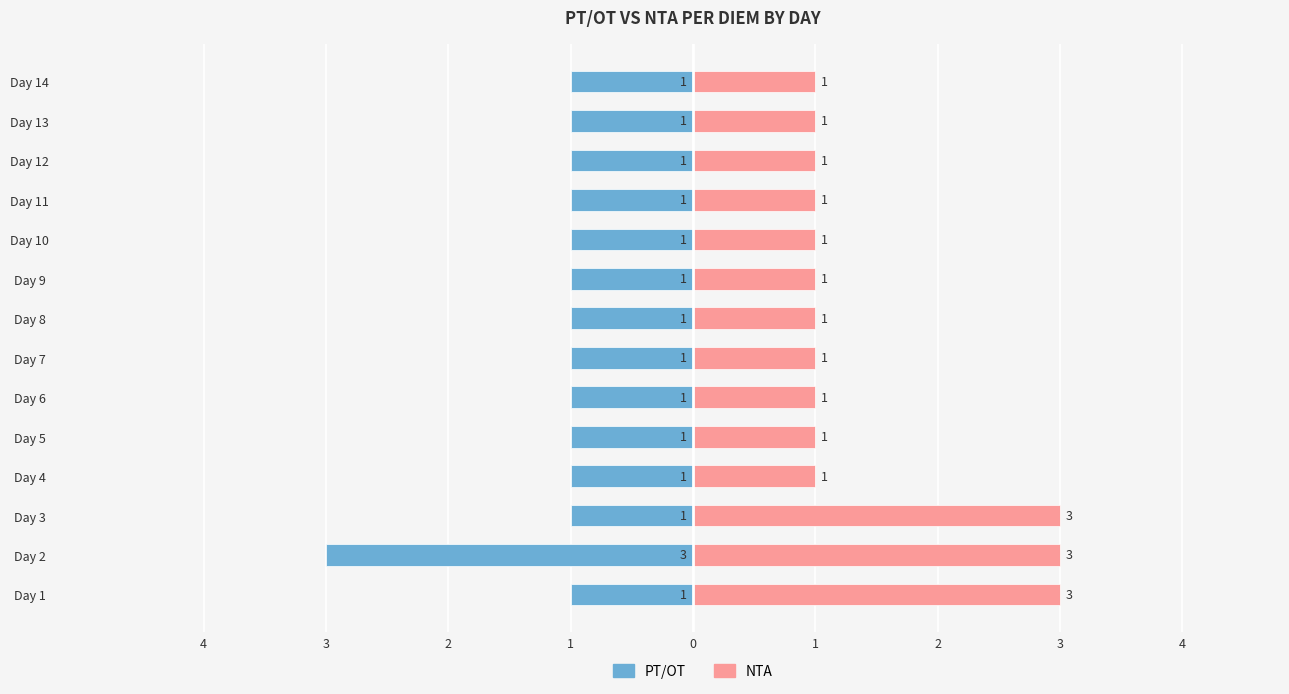

Between Day 7 and Day 11, which is larger?

Day 7